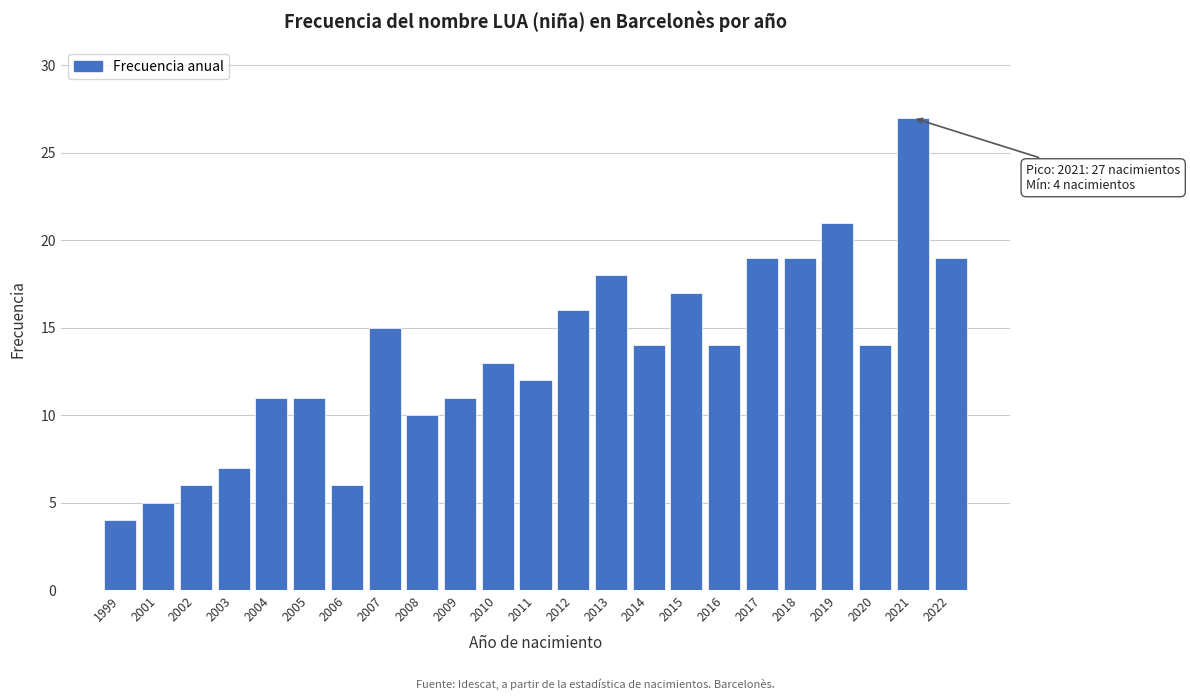

Reading left to right, transcribe all the data shown in this chart.

4	5	6	7	11	11	6	15	10	11	13	12	16	18	14	17	14	19	19	21	14	27	19